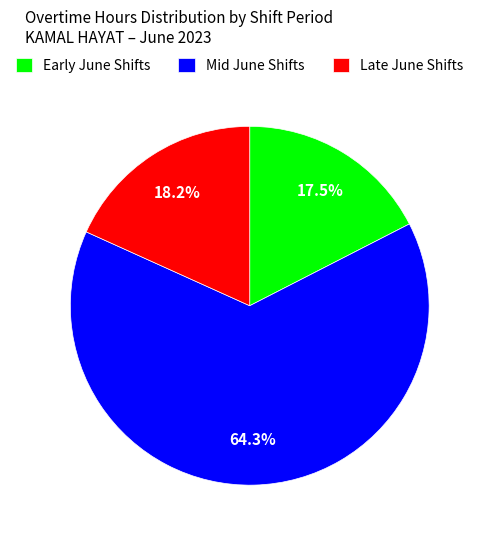

Rank the categories by value from lowest to highest.

Early June Shifts, Late June Shifts, Mid June Shifts